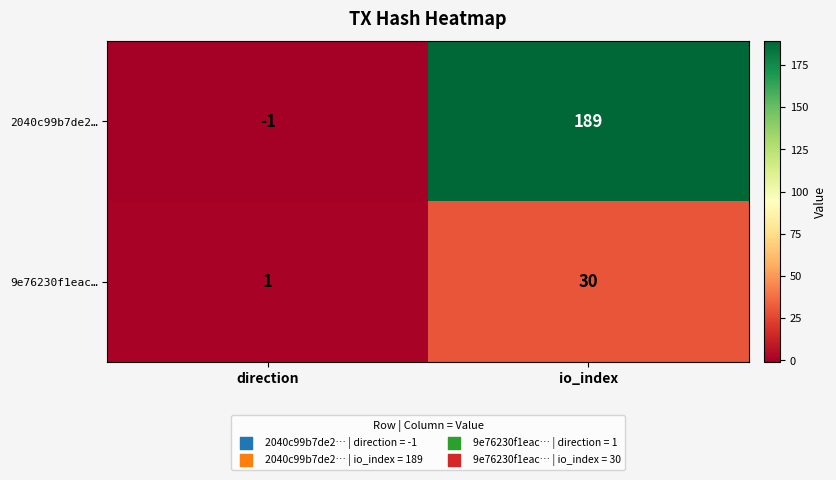

What is the difference between the maximum and minimum values in the 9e76230f1eac… series?

29